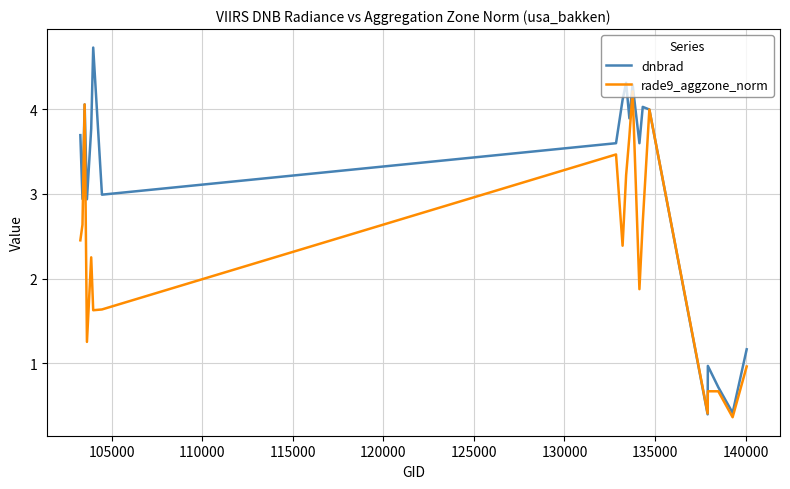

How many values in the rade9_aggzone_norm series exceed 2?

11